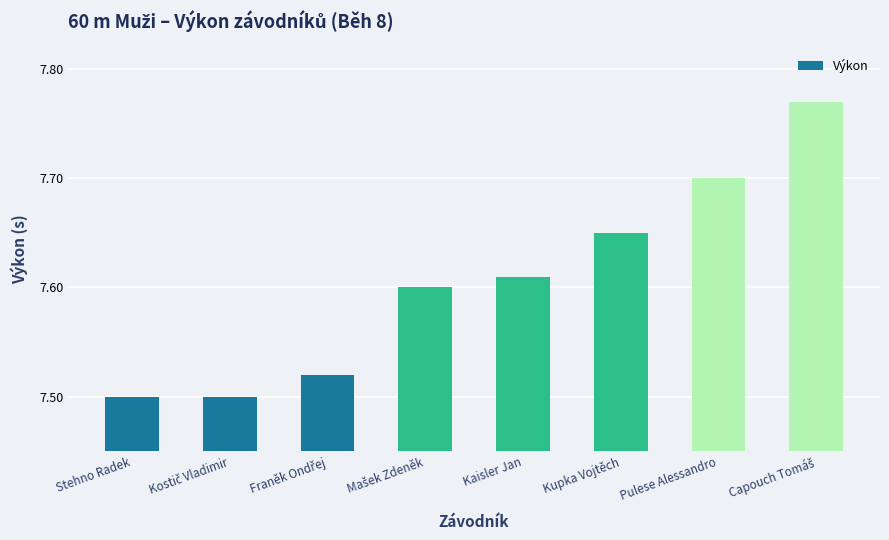

What is the sum of all values?

60.9